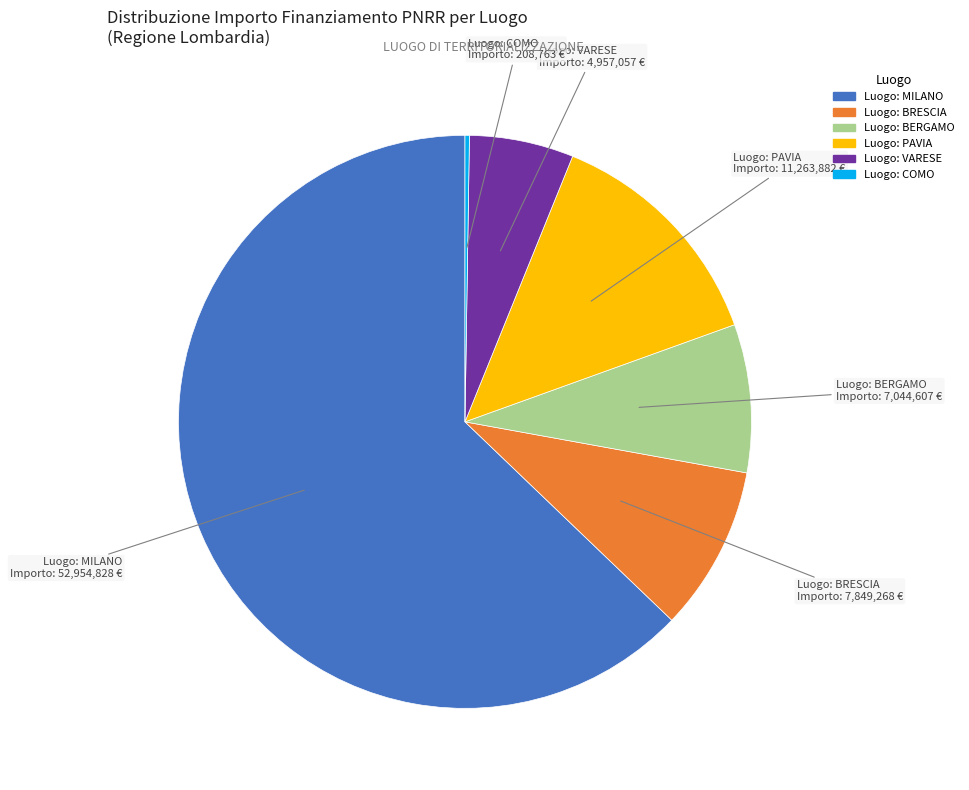

What is the largest slice in the pie chart?

Luogo: MILANO